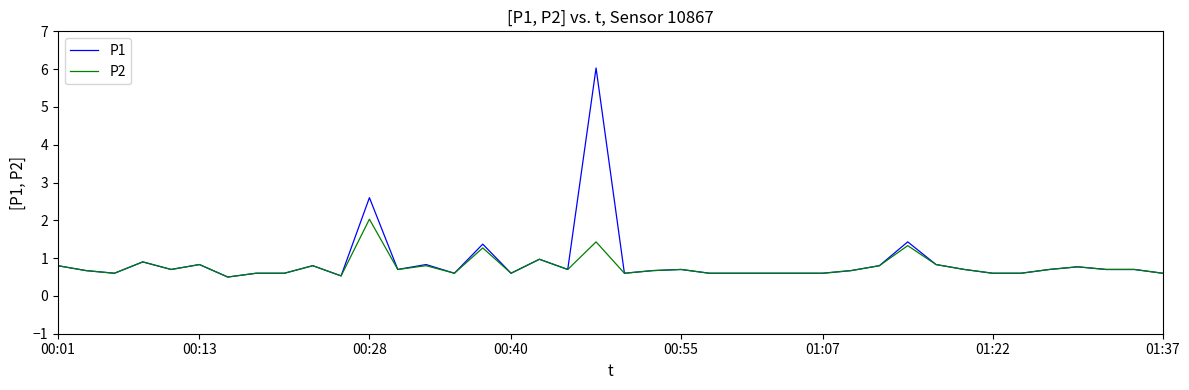

What is the smallest value displayed?

0.5